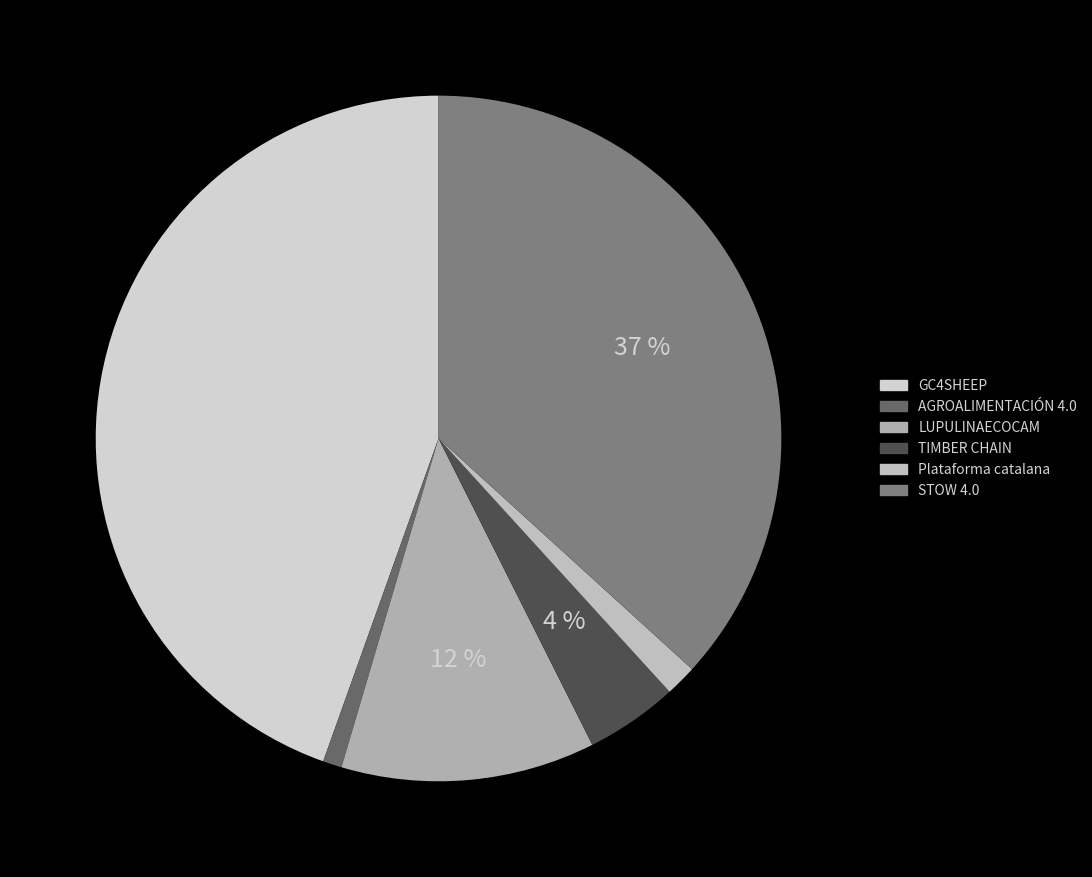

Rank the categories by value from lowest to highest.

AGROALIMENTACIÓN 4.0, Plataforma catalana, TIMBER CHAIN, LUPULINAECOCAM, STOW 4.0, GC4SHEEP